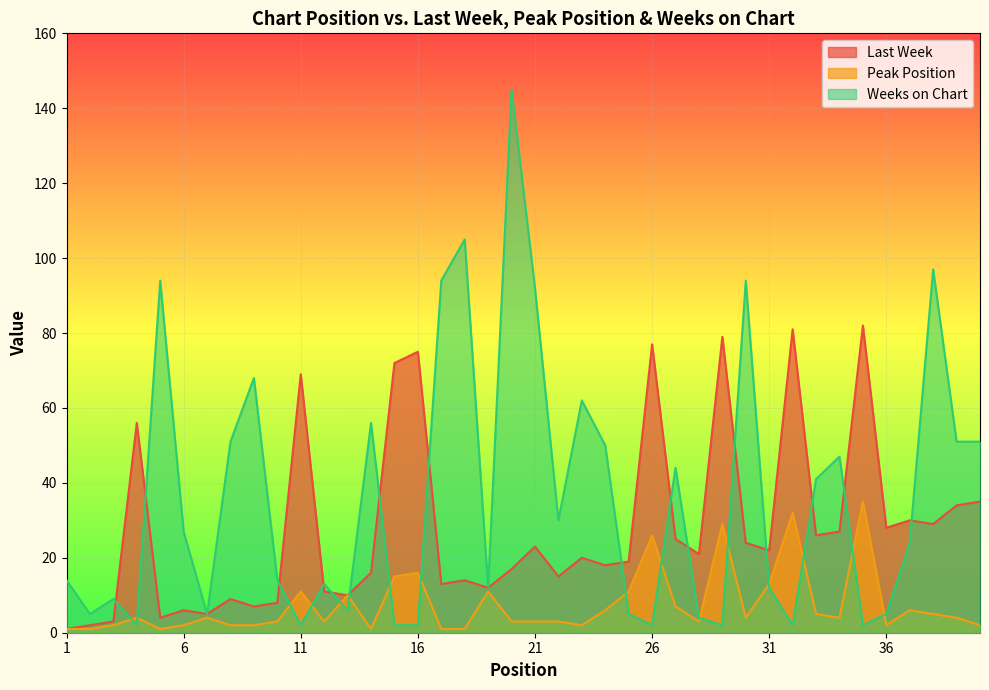

What are all the series names shown in the legend?

Last Week, Peak Position, Weeks on Chart